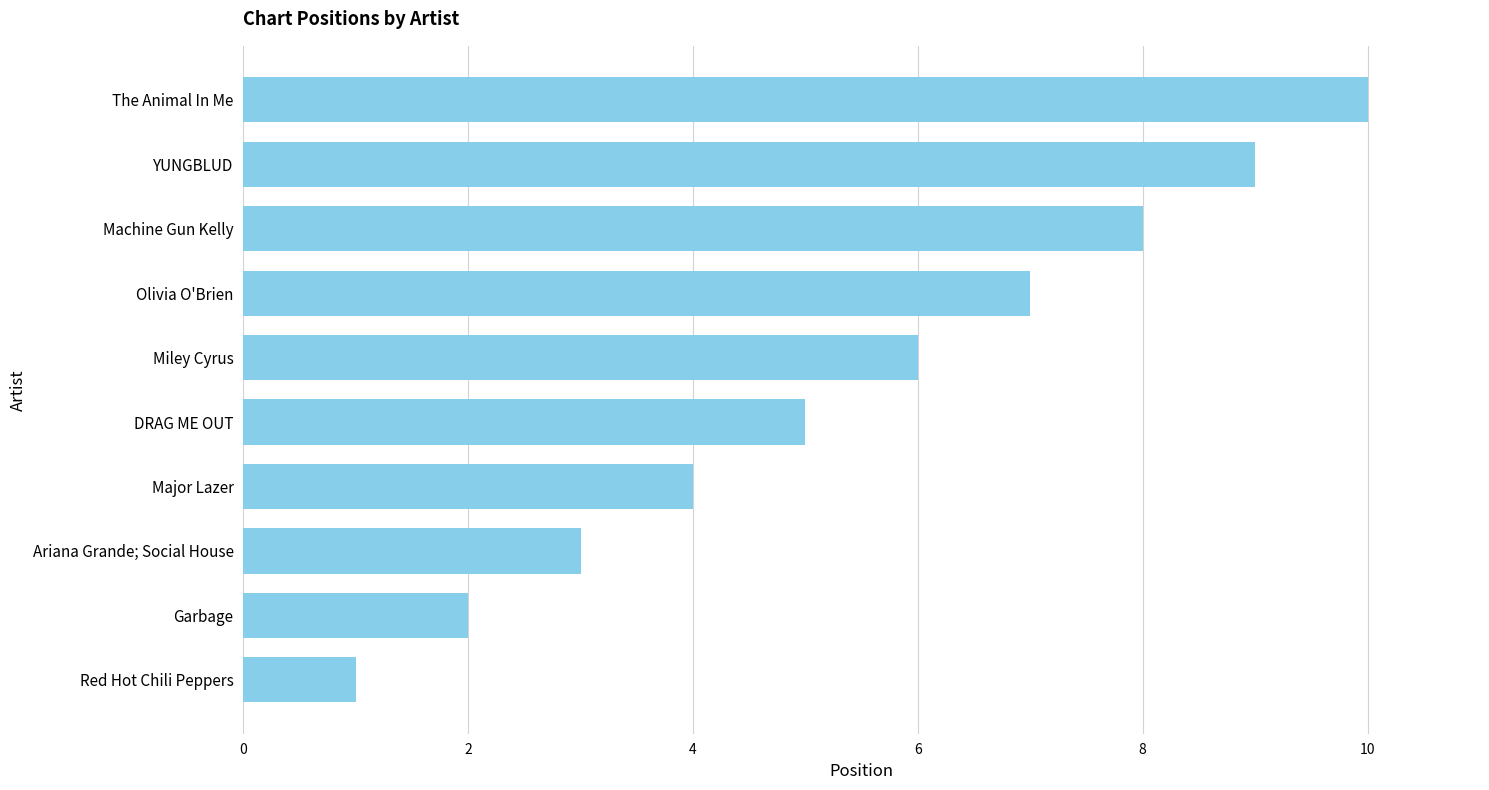

Which has a higher value, YUNGBLUD or Ariana Grande; Social House?

YUNGBLUD